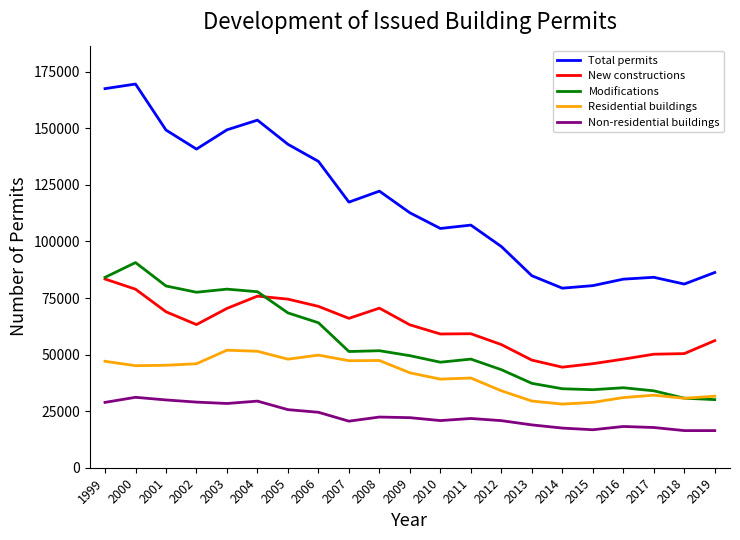

Is this an area chart (filled region under the line)?

No